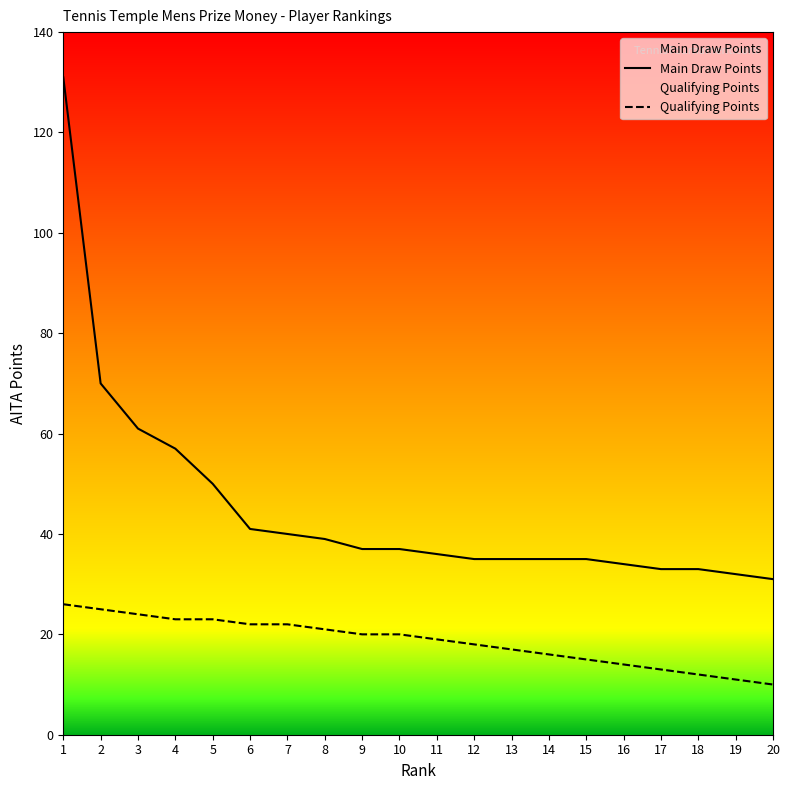

True or false: Main Draw Points and Qualifying Points intersect in this chart.

False